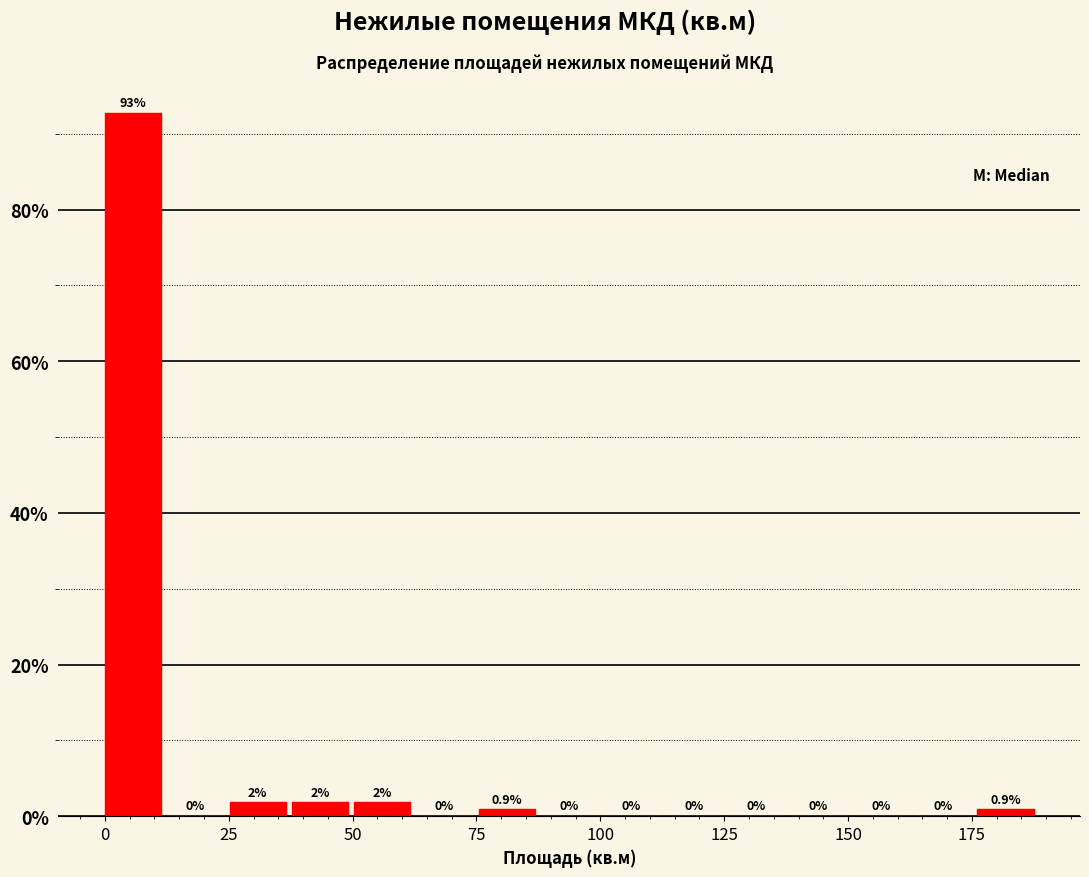

Read against the x-axis, roughly where is the centre of the tallest bar?

5